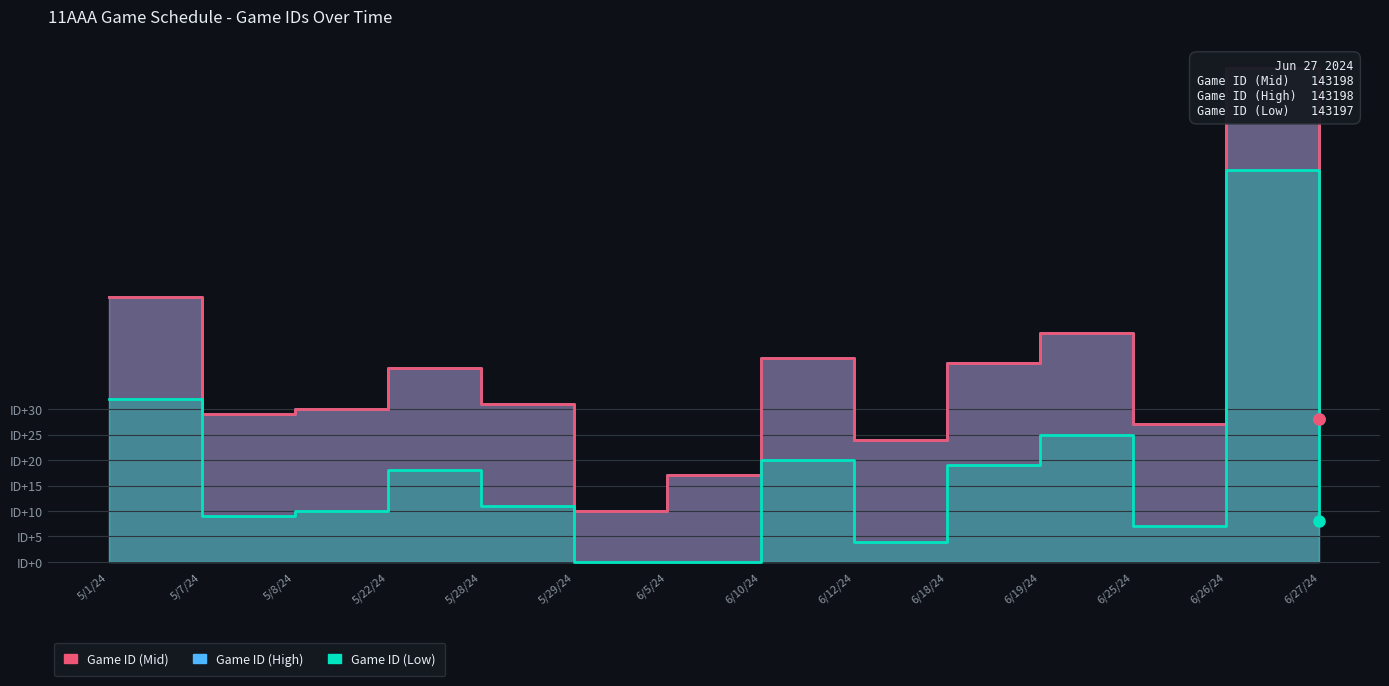

True or false: Game ID (Mid) and Game ID (Low) cross at least once.

False